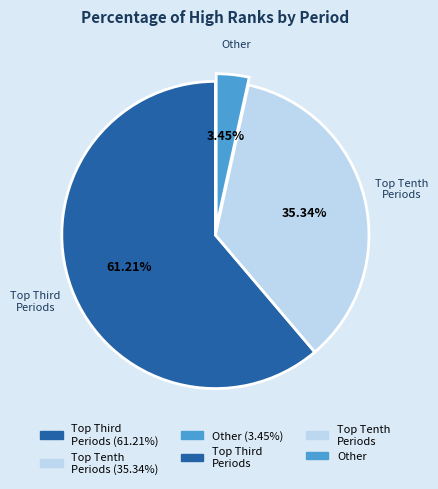

Is there any slice that represents more than half of the pie?

Yes